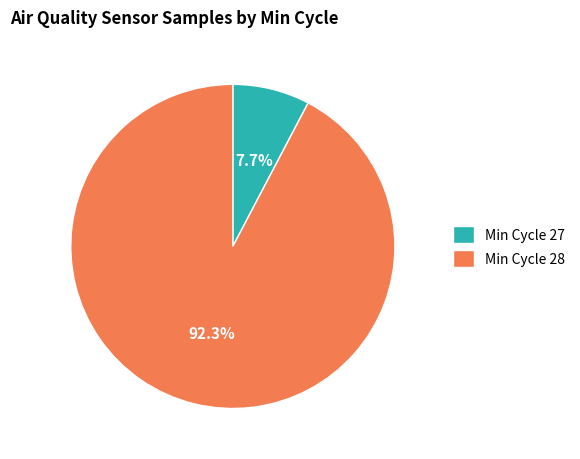

Is the sum of Min Cycle 27 and Min Cycle 28 greater than half?

Yes